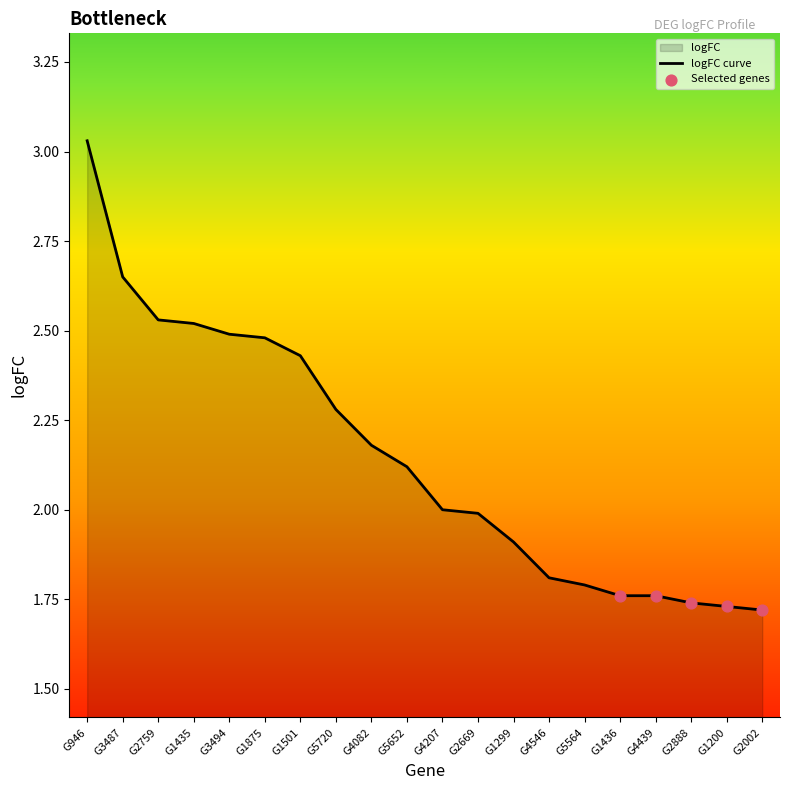

What is the ratio of the value at G1435 to the value at G4082?

1.2